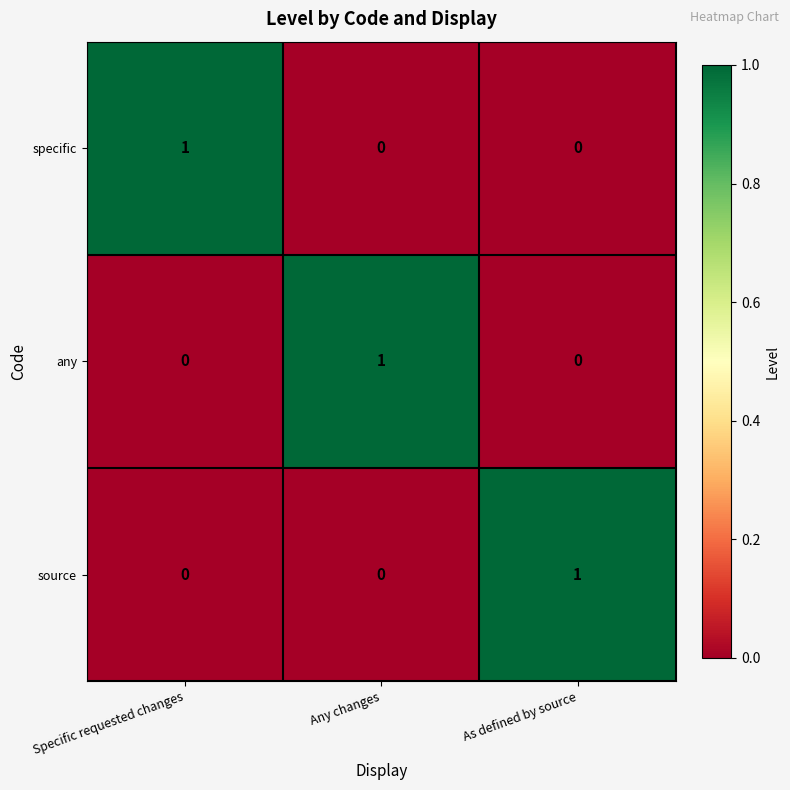

What is the total value across all series at Specific requested changes?

1